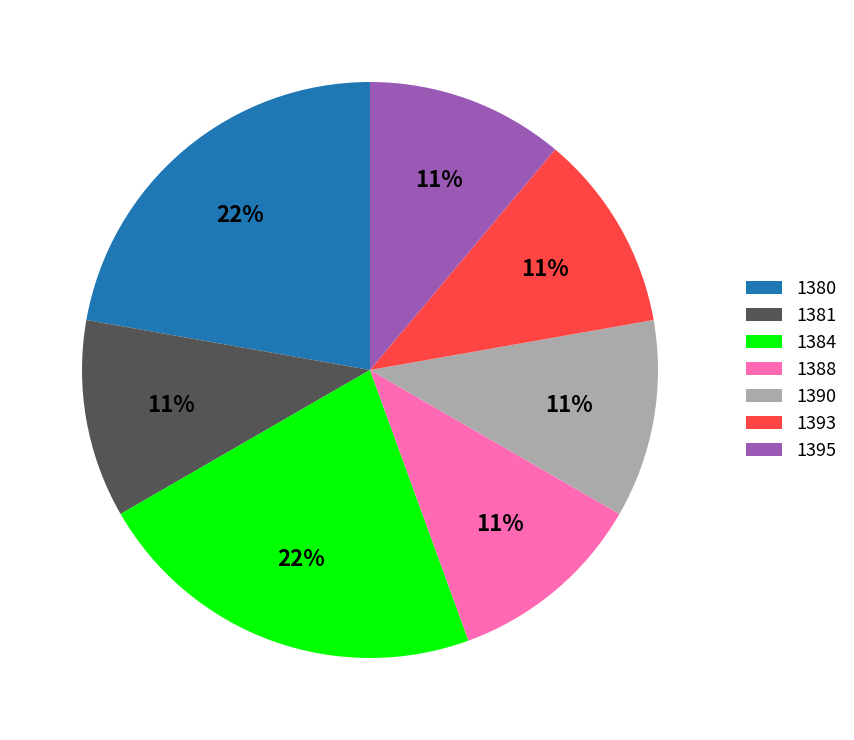

Approximately how many times larger is the value at 1393 compared to 1380?

0.5